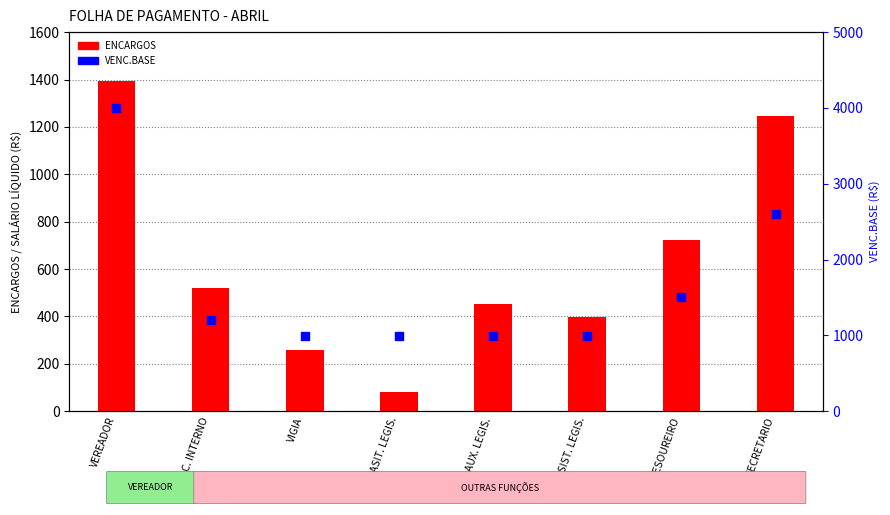

Which series has the largest total across all categories?

VENC.BASE